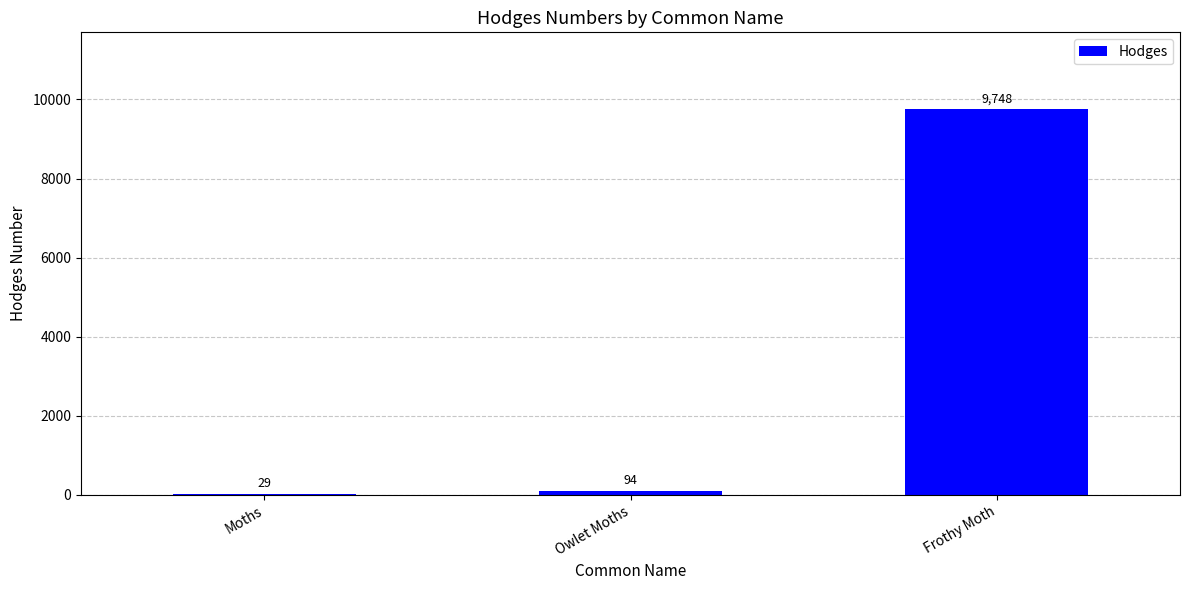

Which has a higher value, Moths or Owlet Moths?

Owlet Moths